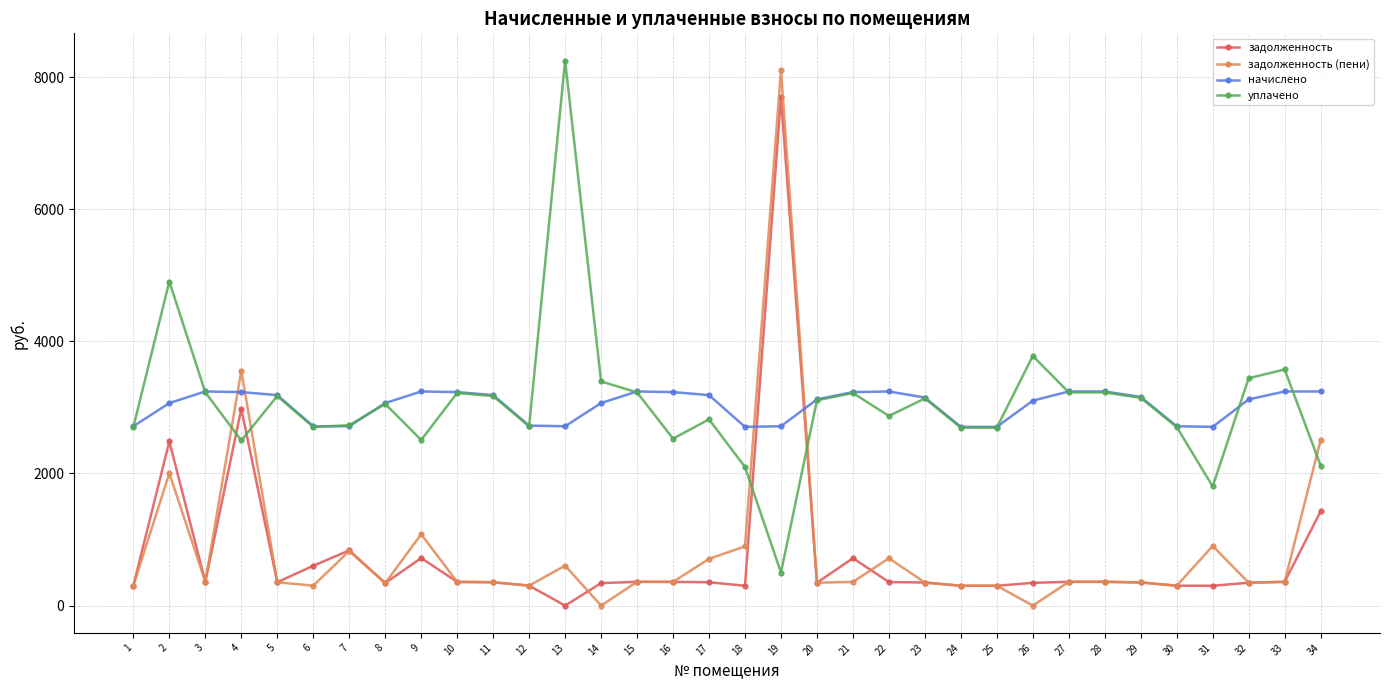

Rank the series at 2 from highest to lowest value.

уплачено, начислено, задолженность, задолженность (пени)